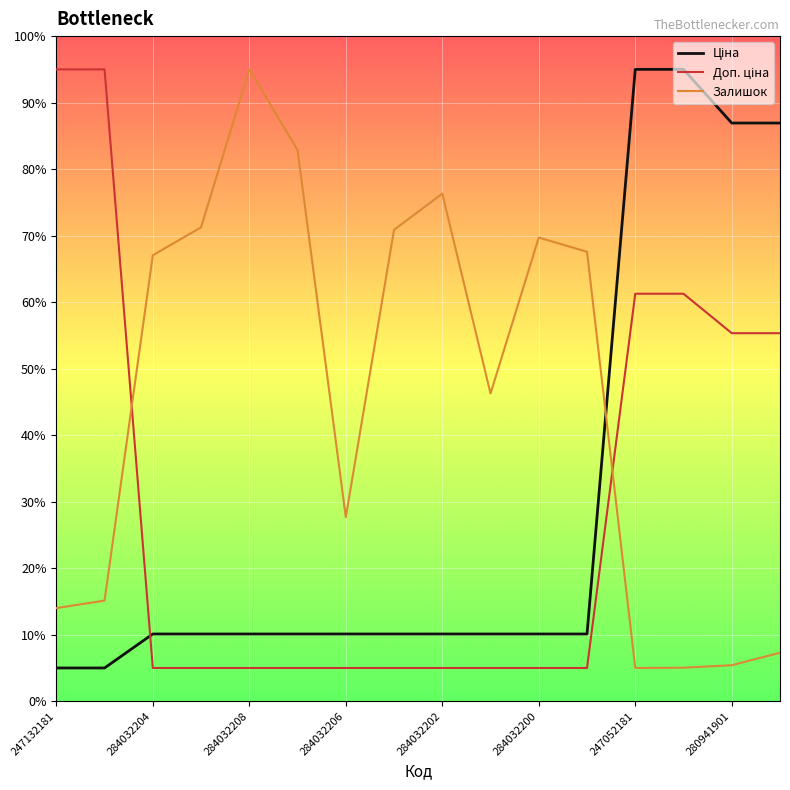

Does the chart have visible grid lines?

Yes